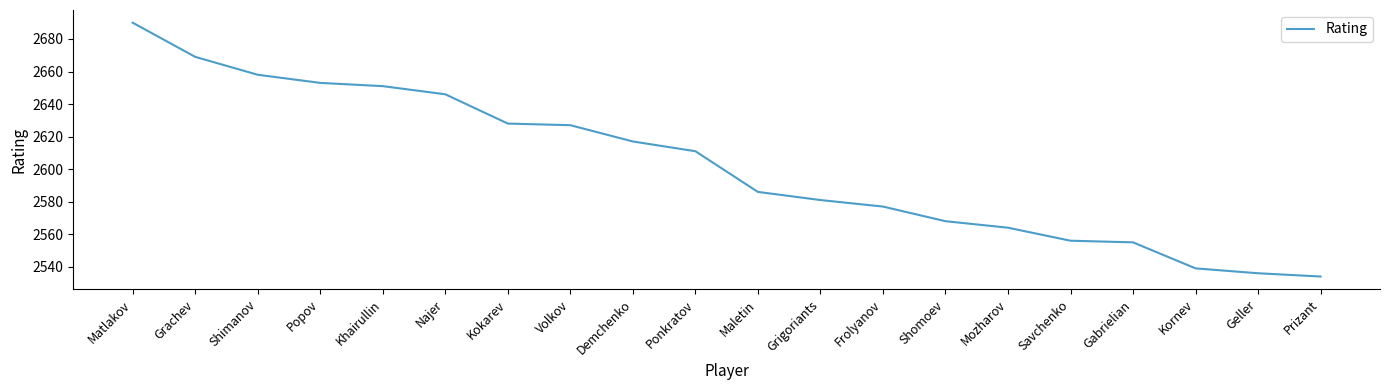

Count the number of categories in the chart.

20